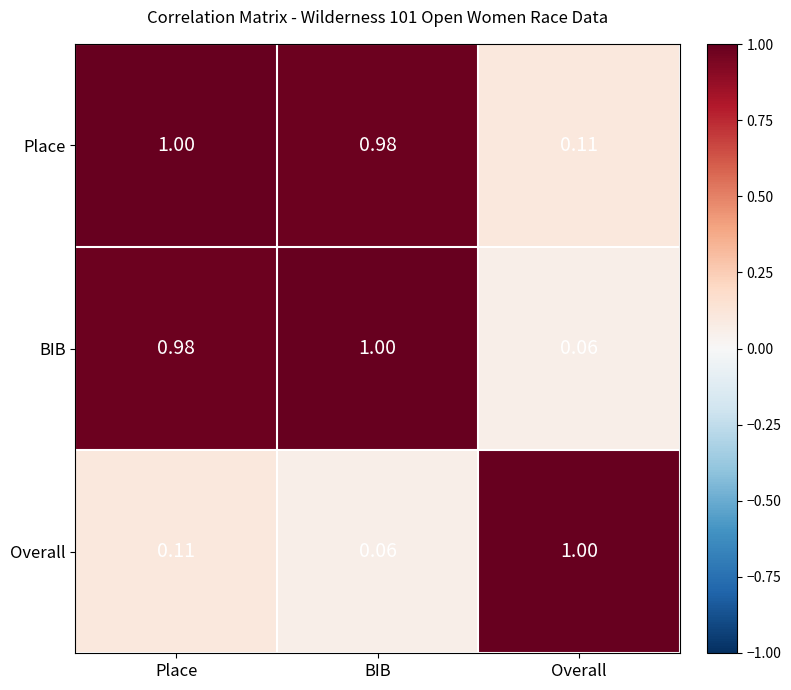

What is the total value across all series at Place?

2.1